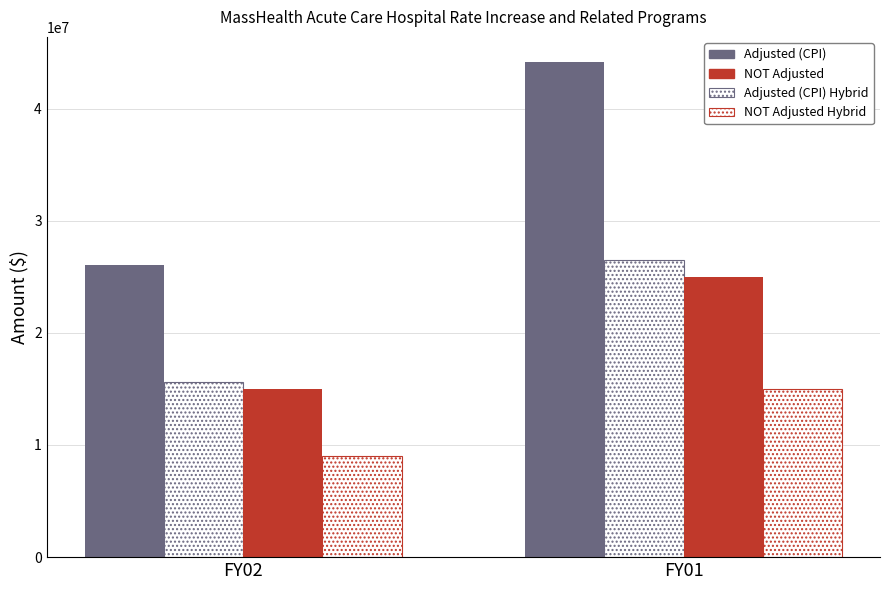

Are the bars grouped side by side (vs. stacked)?

Yes